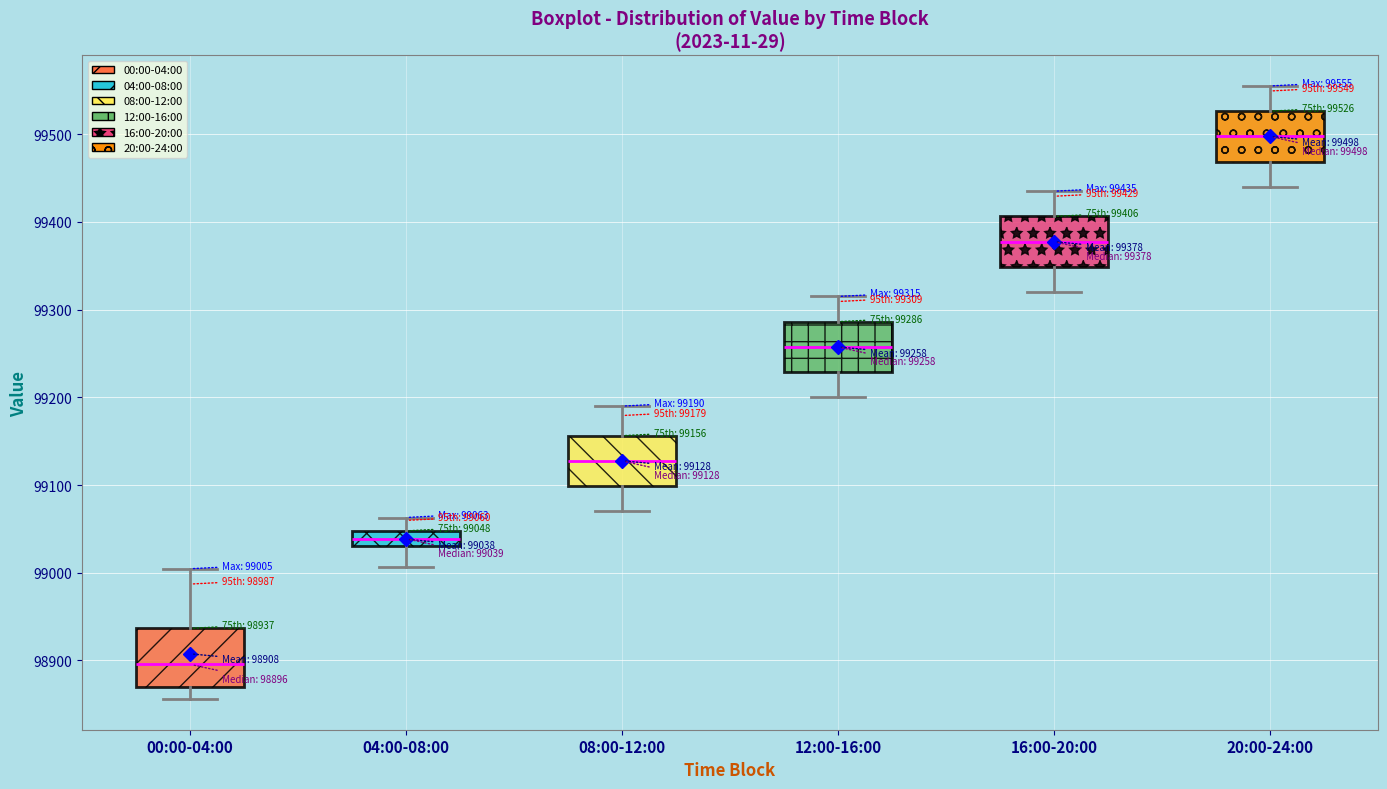

Which box has the highest median line?

20:00-24:00